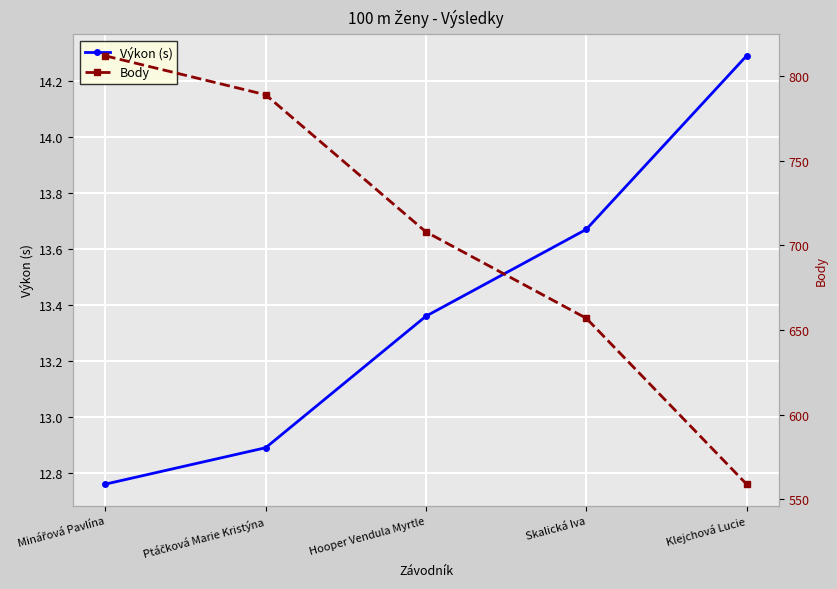

The value of Body at Ptáčková Marie Kristýna is 789.0. True or false?

True